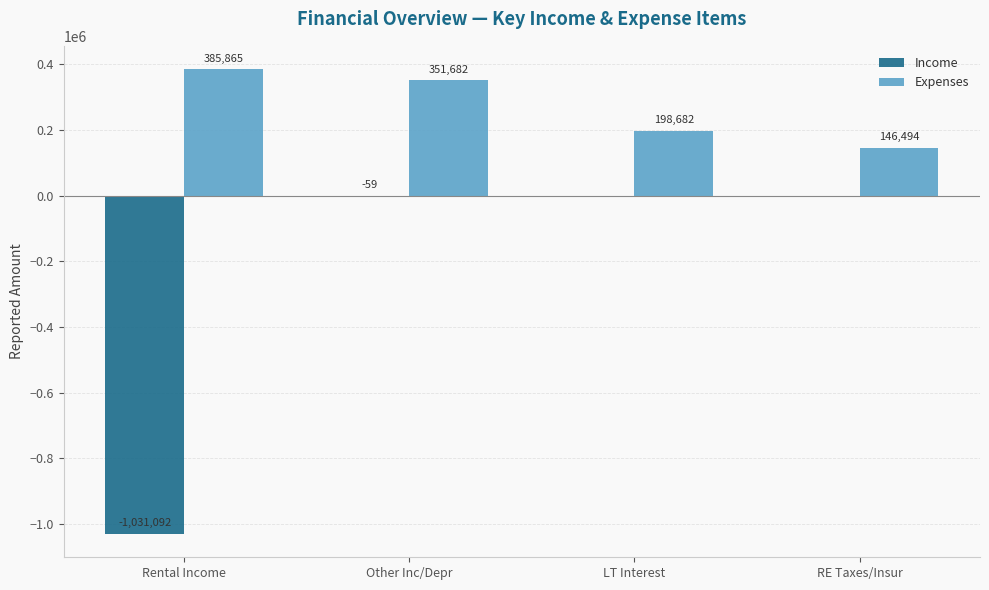

Where is Income nearest to the value -515546?

Other Inc/Depr